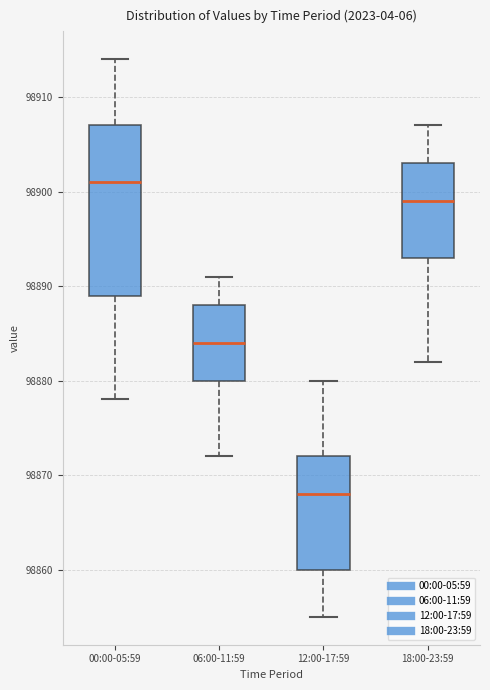

Which box has the highest median line?

00:00-05:59